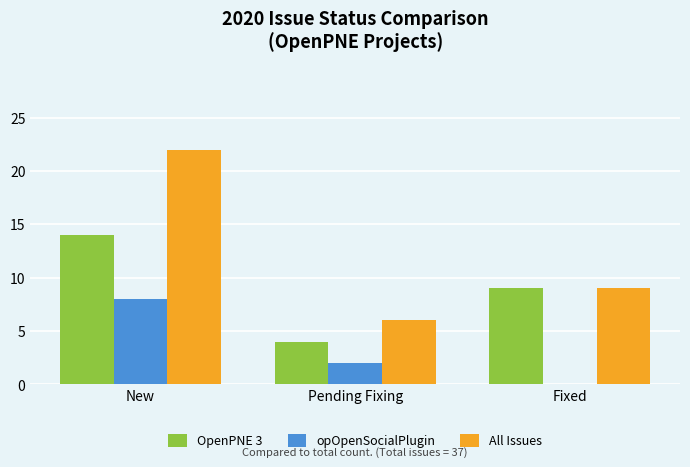

What is the spread (max minus min) of values at New?

14